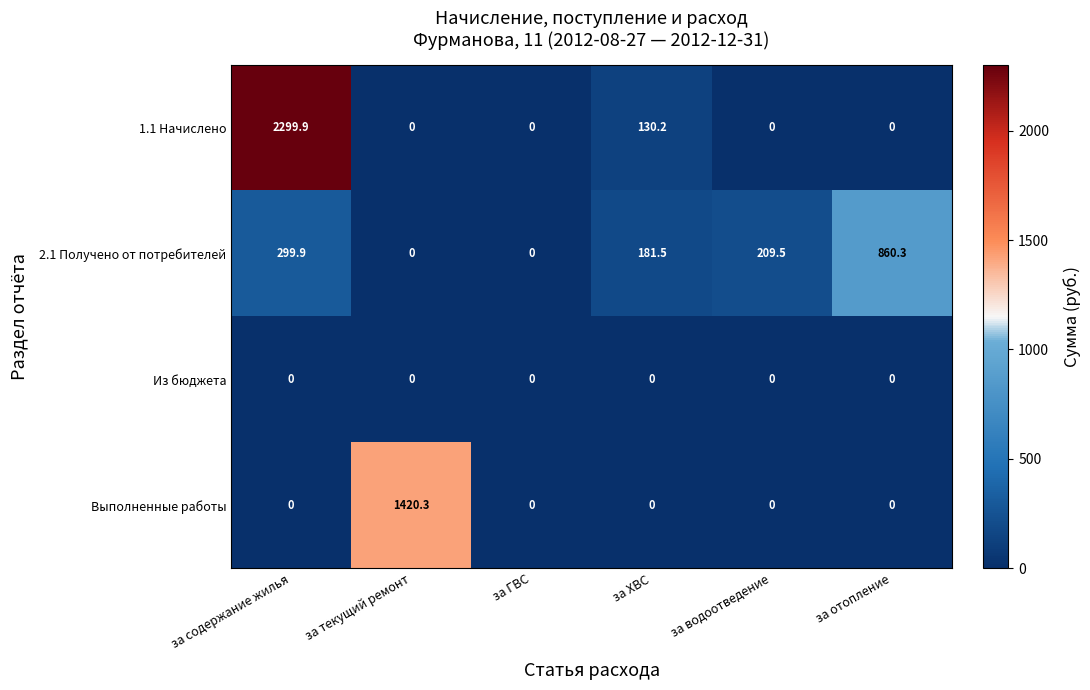

What is the sum of all 2.1 Получено от потребителей values?

1551.2